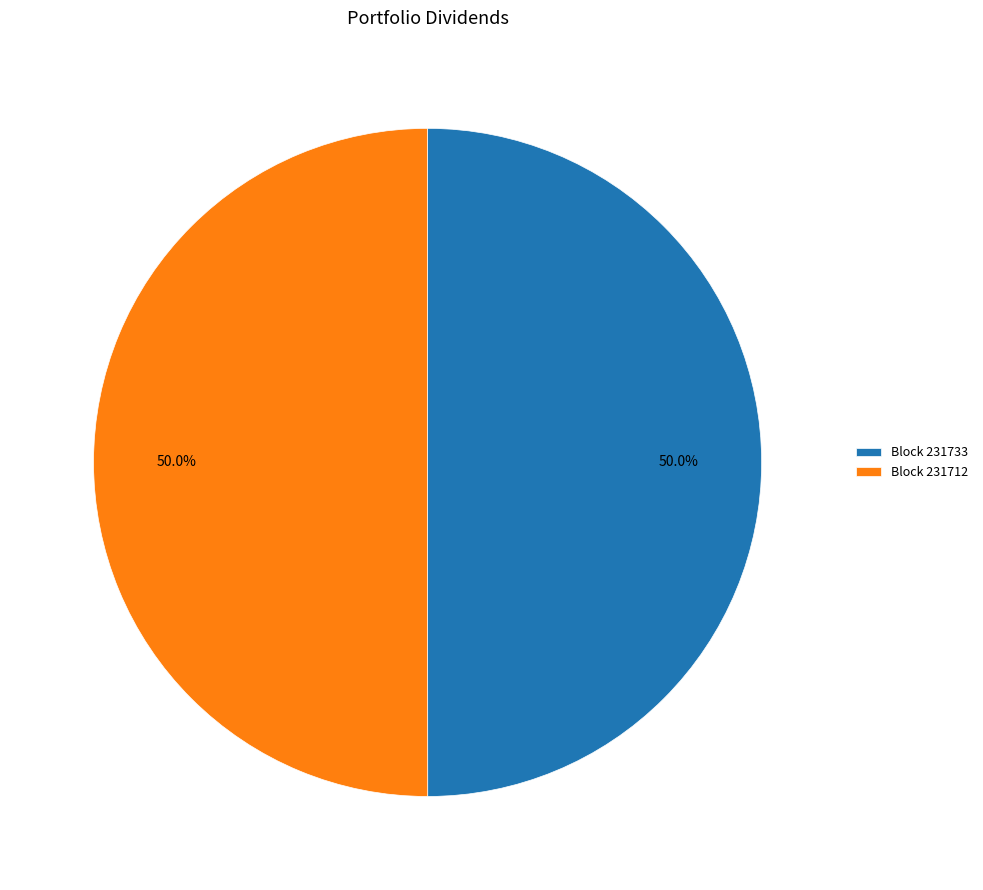

Approximately how many times larger is the value at Block 231733 compared to Block 231712?

1.0